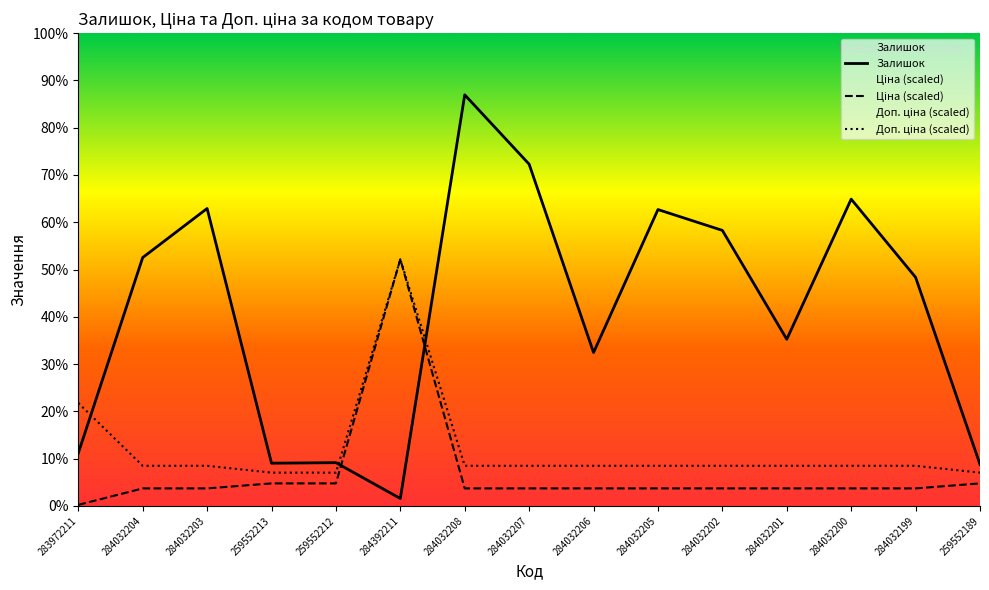

List the series in order of their peak value, highest first.

Залишок, Ціна, Доп. ціна